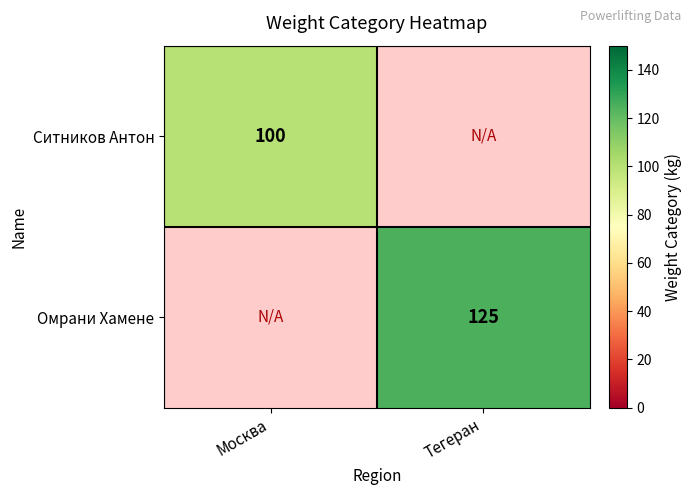

The Омрани Хамене series shows 125 at Тегеран. True or false?

True